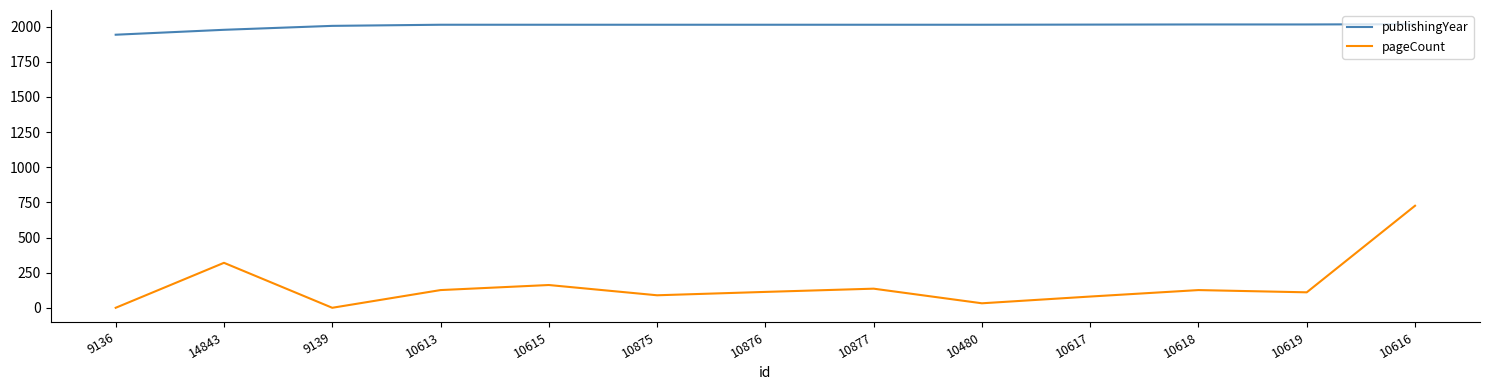

True or false: pageCount and publishingYear cross at least once.

False